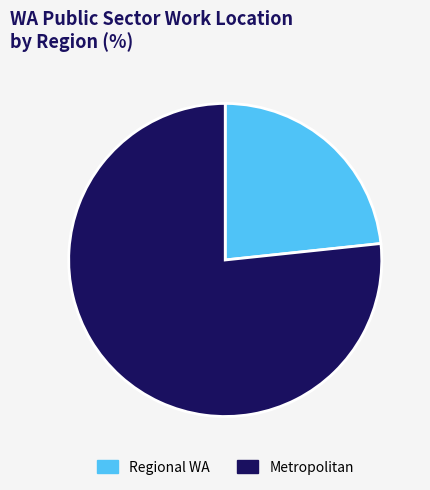

Which category has the biggest portion of the pie?

Metropolitan